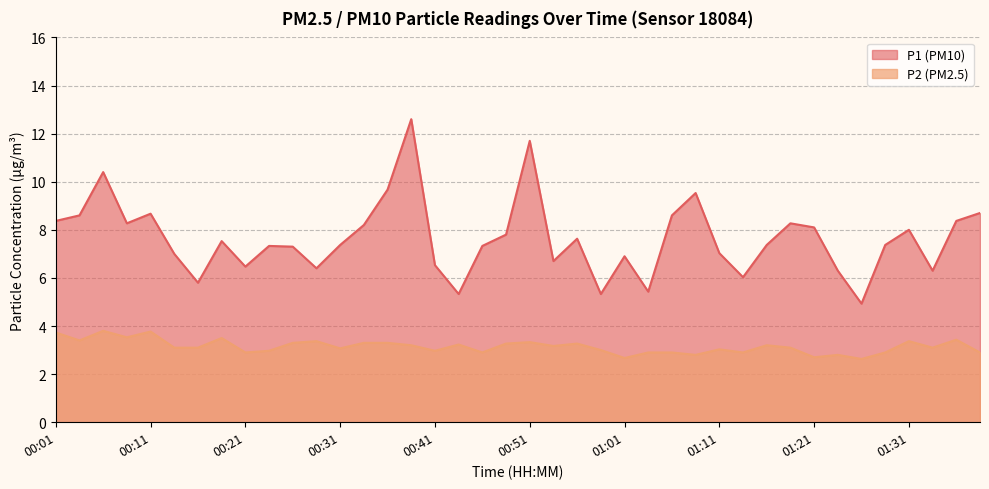

At how many categories does at least one series exceed 9?

5